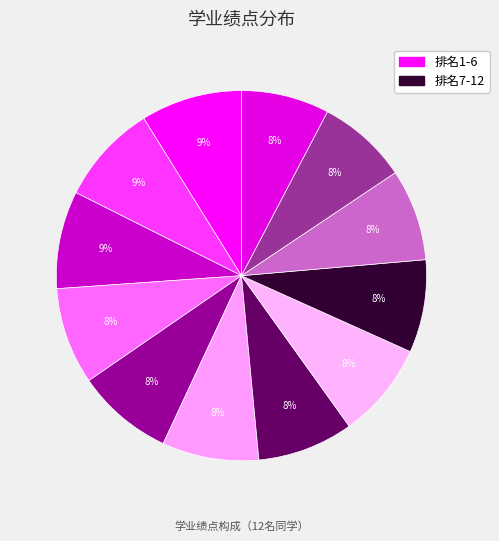

Count the number of slices in the pie.

12